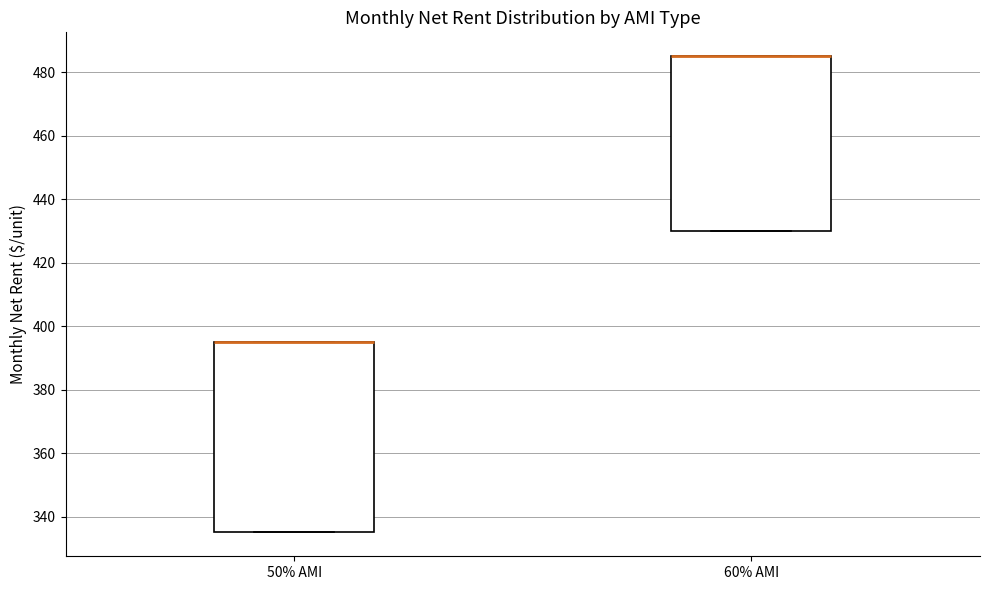

Where is the upper edge of the box for 60% AMI on the y-axis? The values are not printed on the chart, so give them approximately, as read against the axis.

486